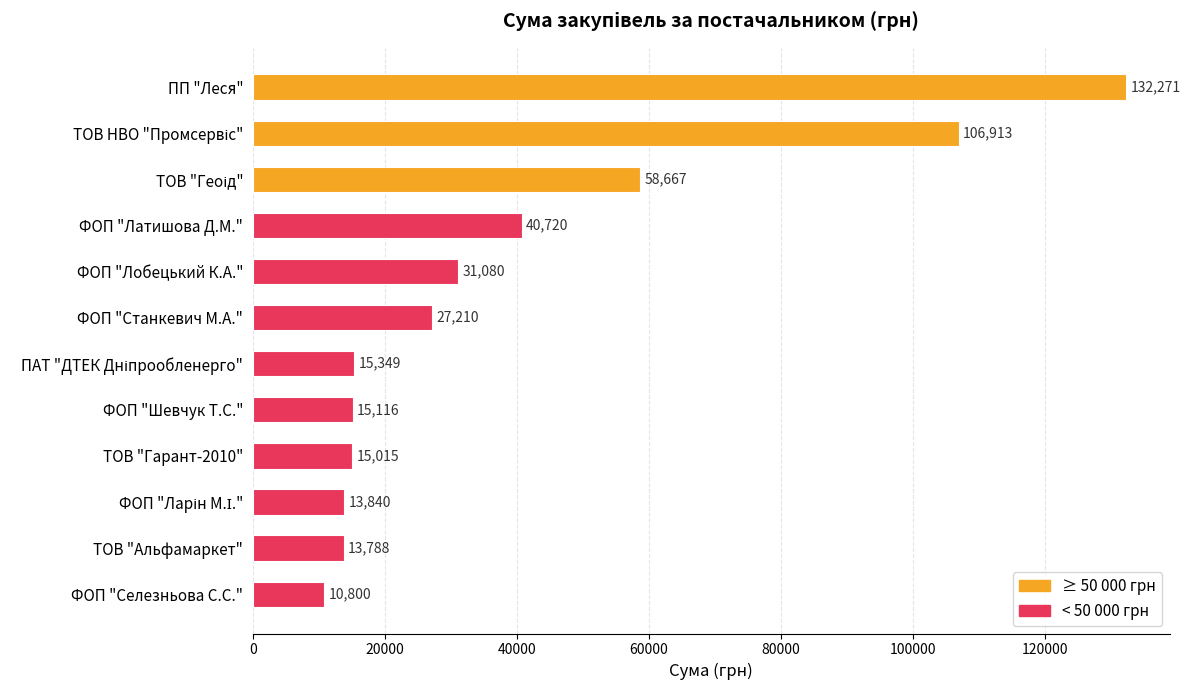

What is the change in value from ТОВ "Альфамаркет" to ФОП "Селезньова С.С."?

-2988.0